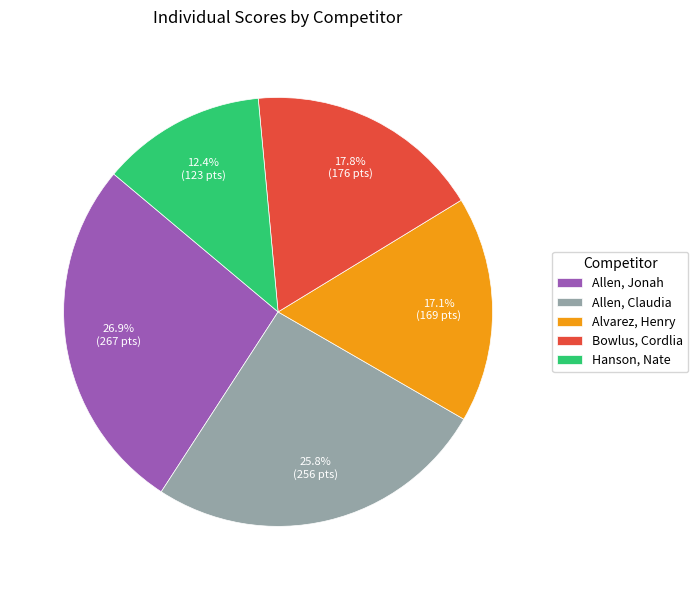

What is the largest slice in the pie chart?

Allen, Jonah